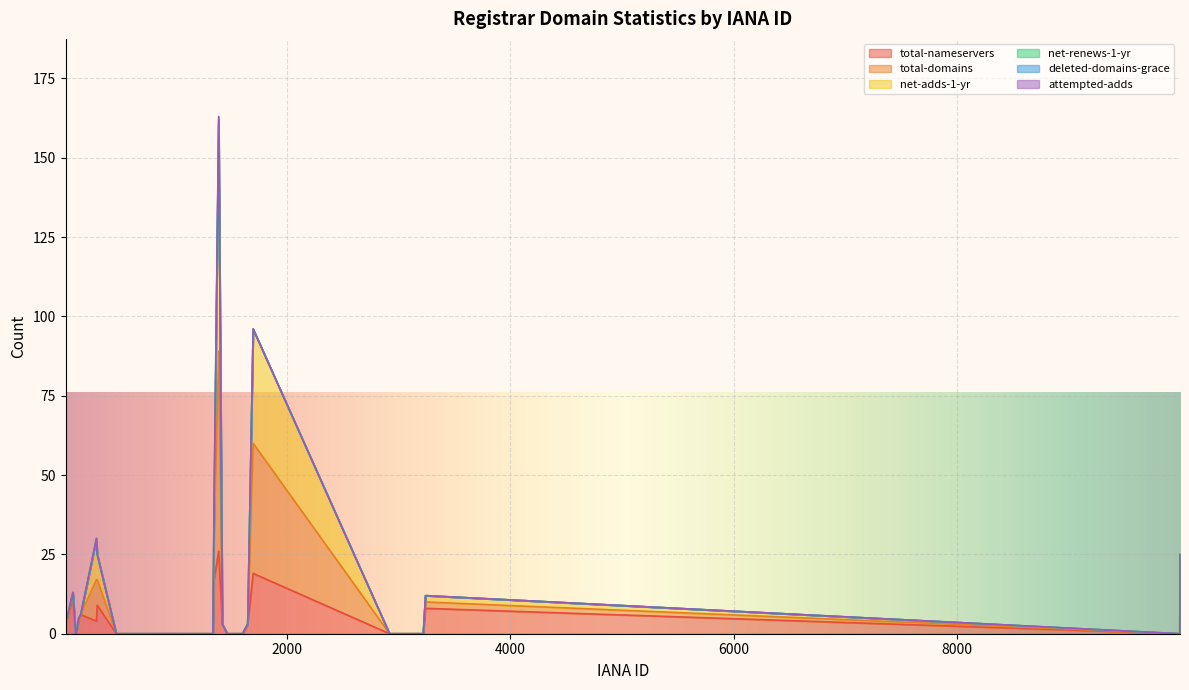

What is the sum of all total-domains values?

415